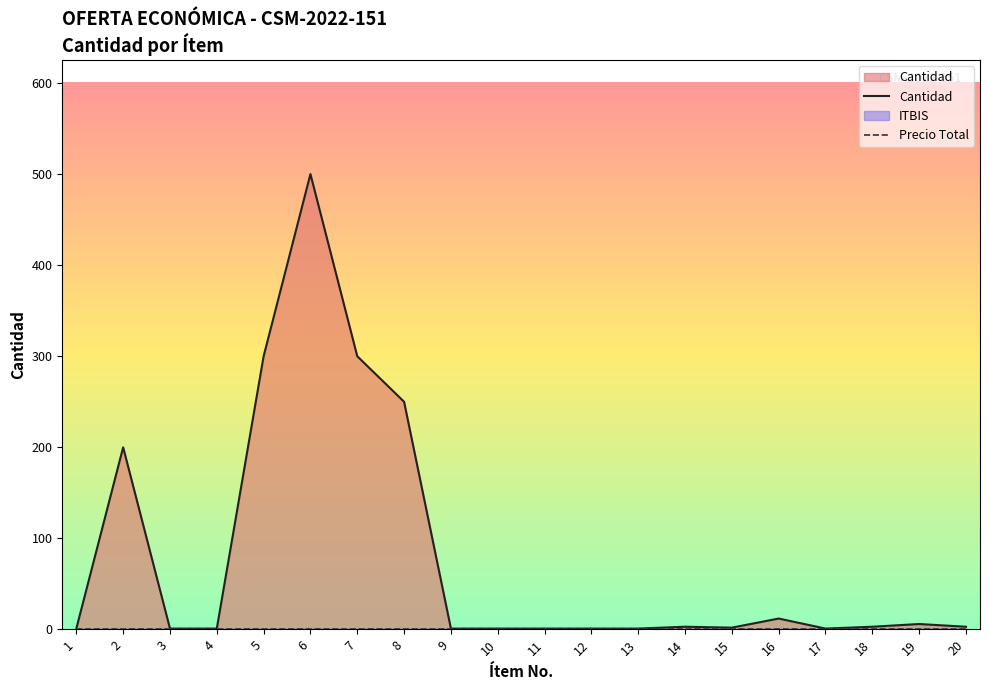

Between 6 and 18, which is larger?

6